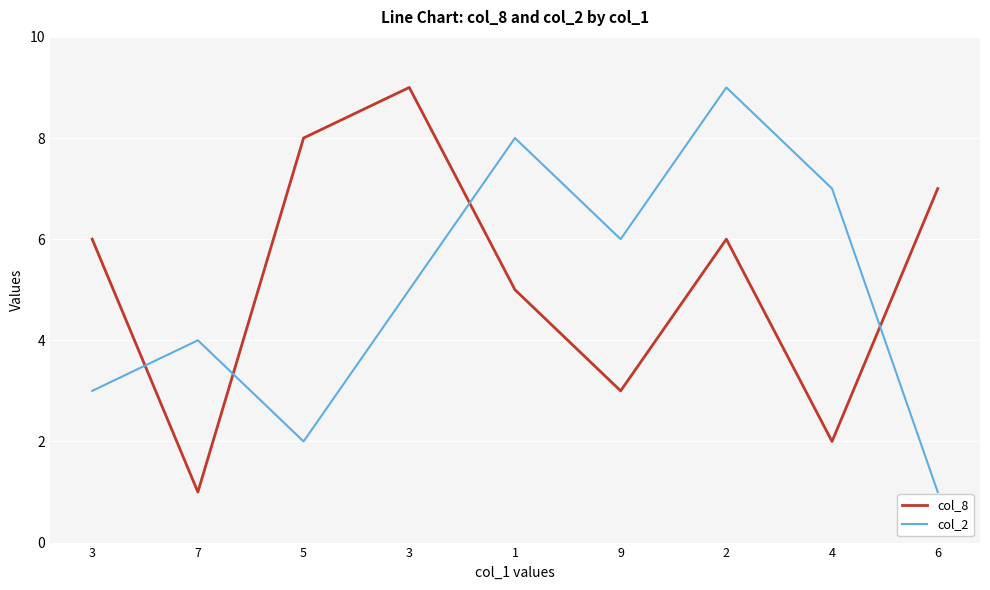

What are all the series names shown in the legend?

col_8, col_2